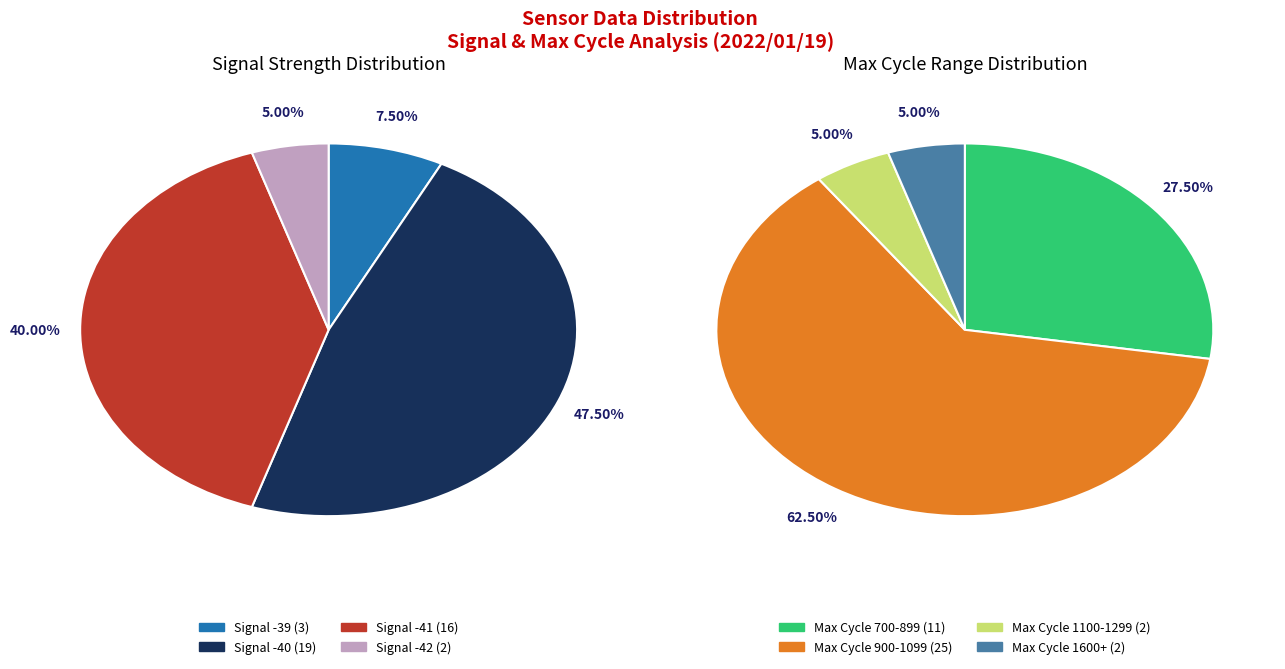

The 38 slice represents 1% of the pie. True or false?

False